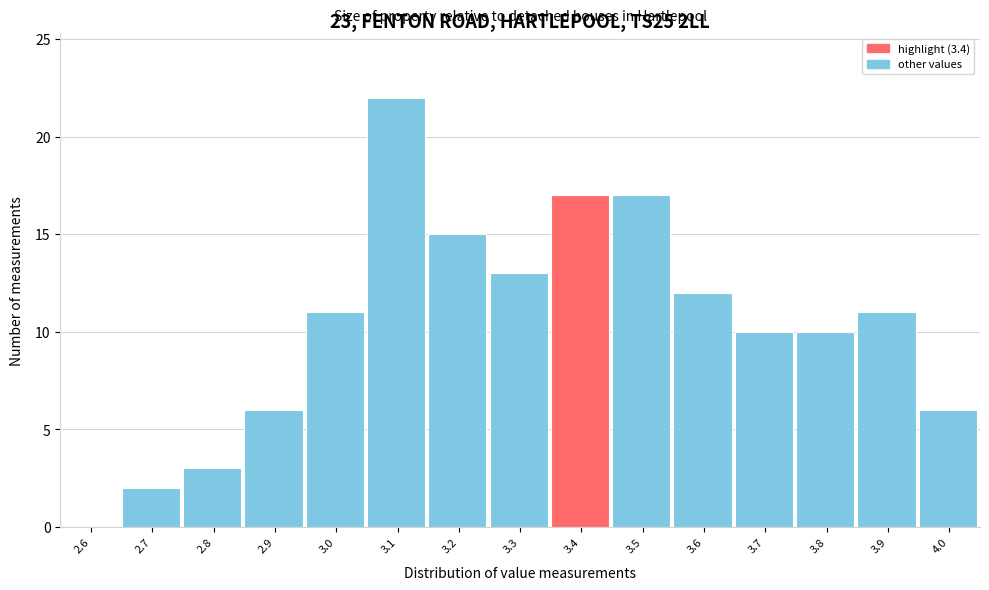

Reading left to right, transcribe all the data shown in this chart.

2.6=0	2.7=2	2.8=3	2.9=6	3.0=11	3.1=22	3.2=15	3.3=13	3.4=17	3.5=17	3.6=12	3.7=10	3.8=10	3.9=11	4.0=6